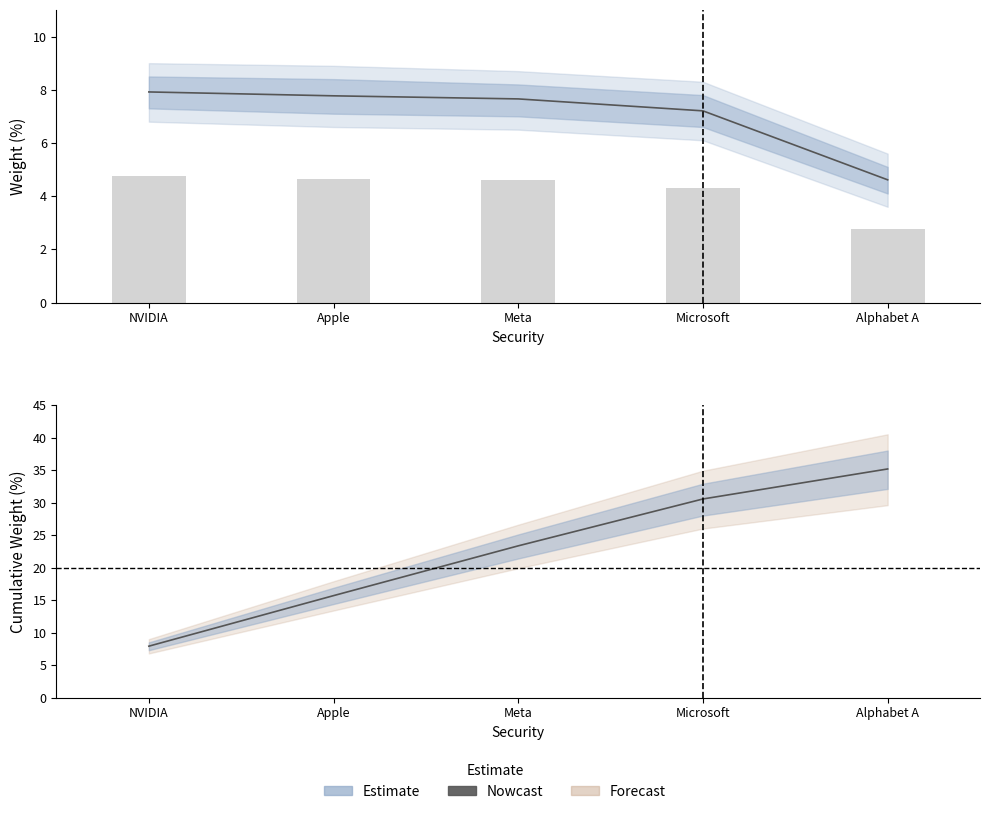

Count the number of categories in the chart.

5